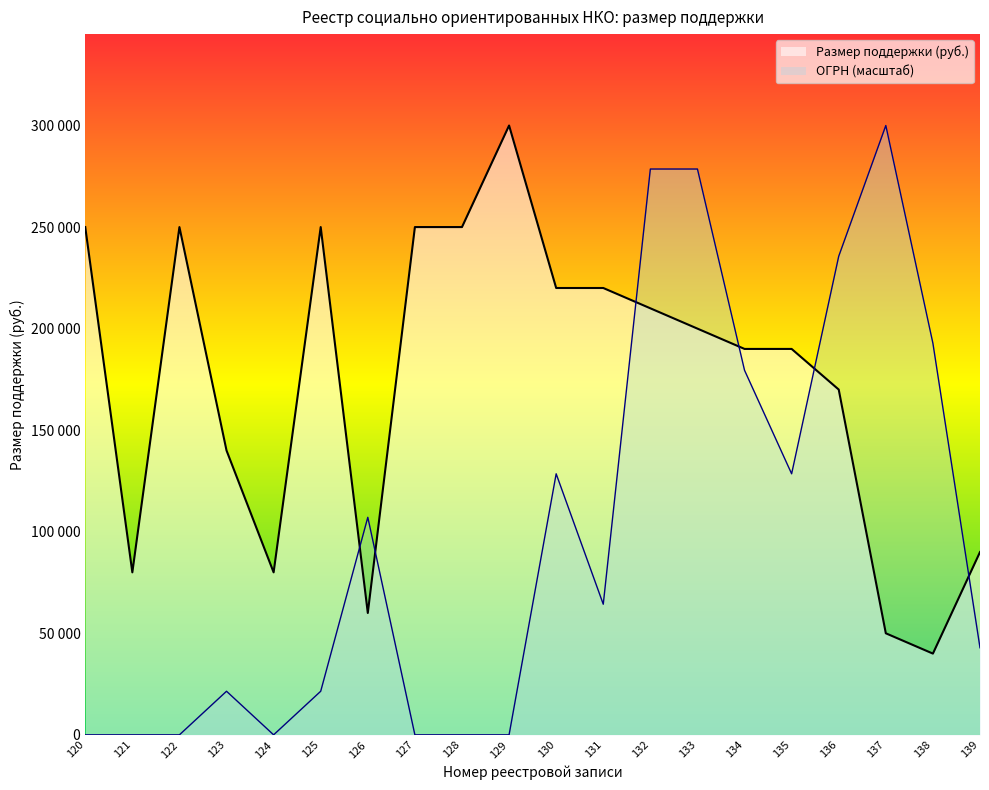

Does the chart display data point markers on the line(s)?

No